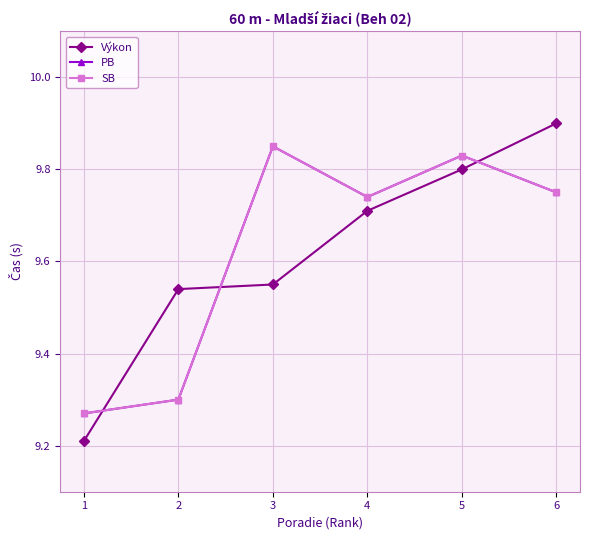

Does the chart have visible grid lines?

Yes